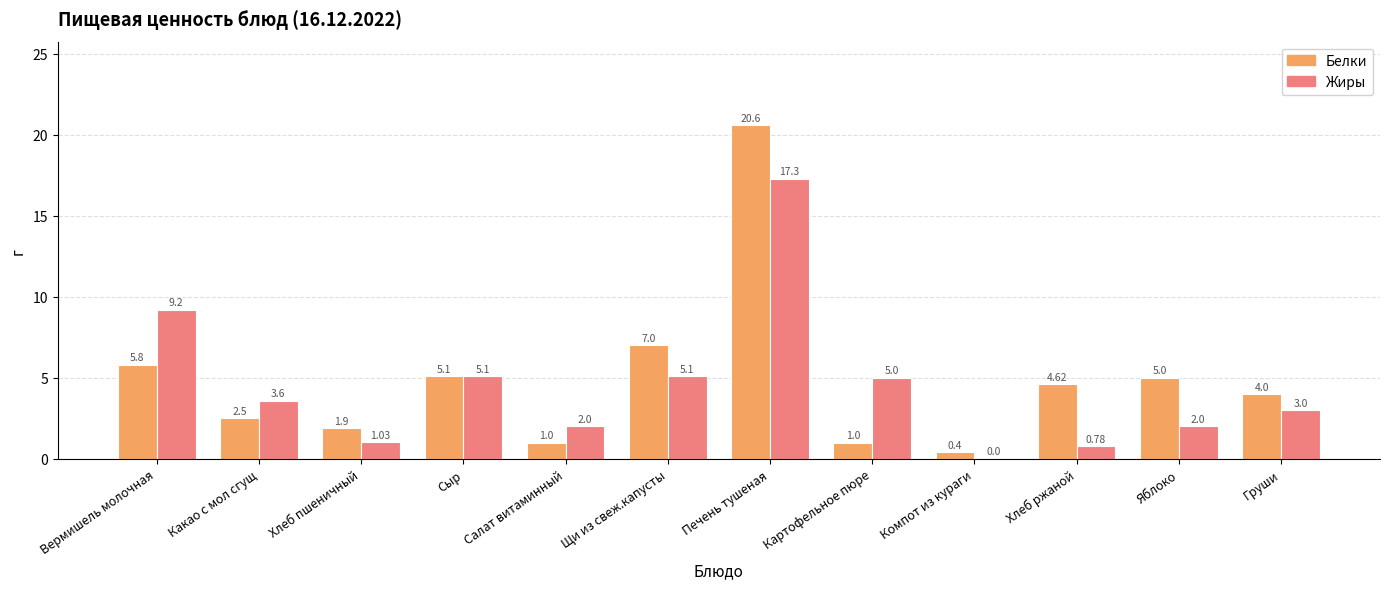

What is the total value across all series at Салат витаминный?

3.0